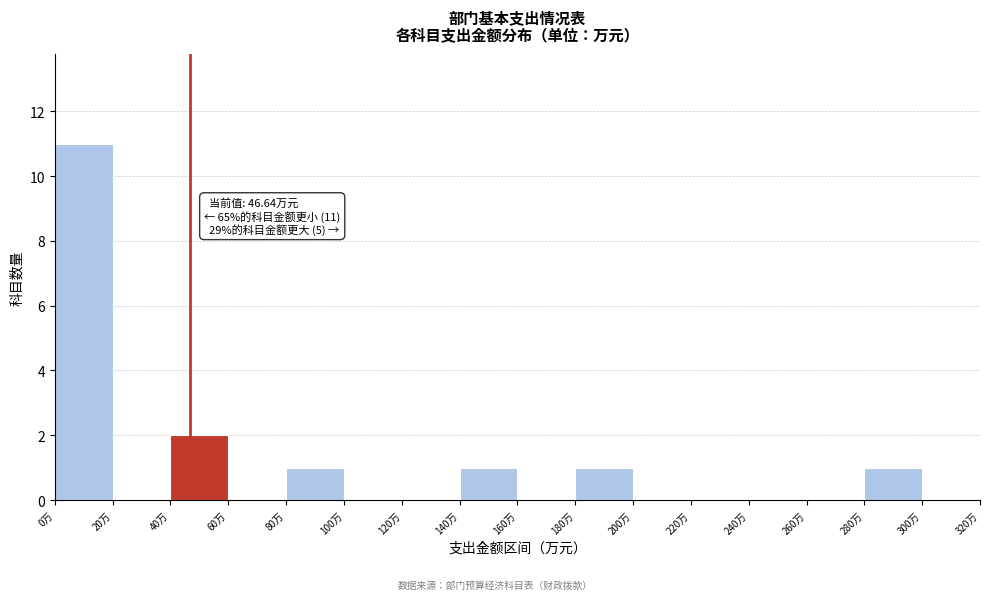

Over which range of the x-axis is the bar tallest?

0 to 20